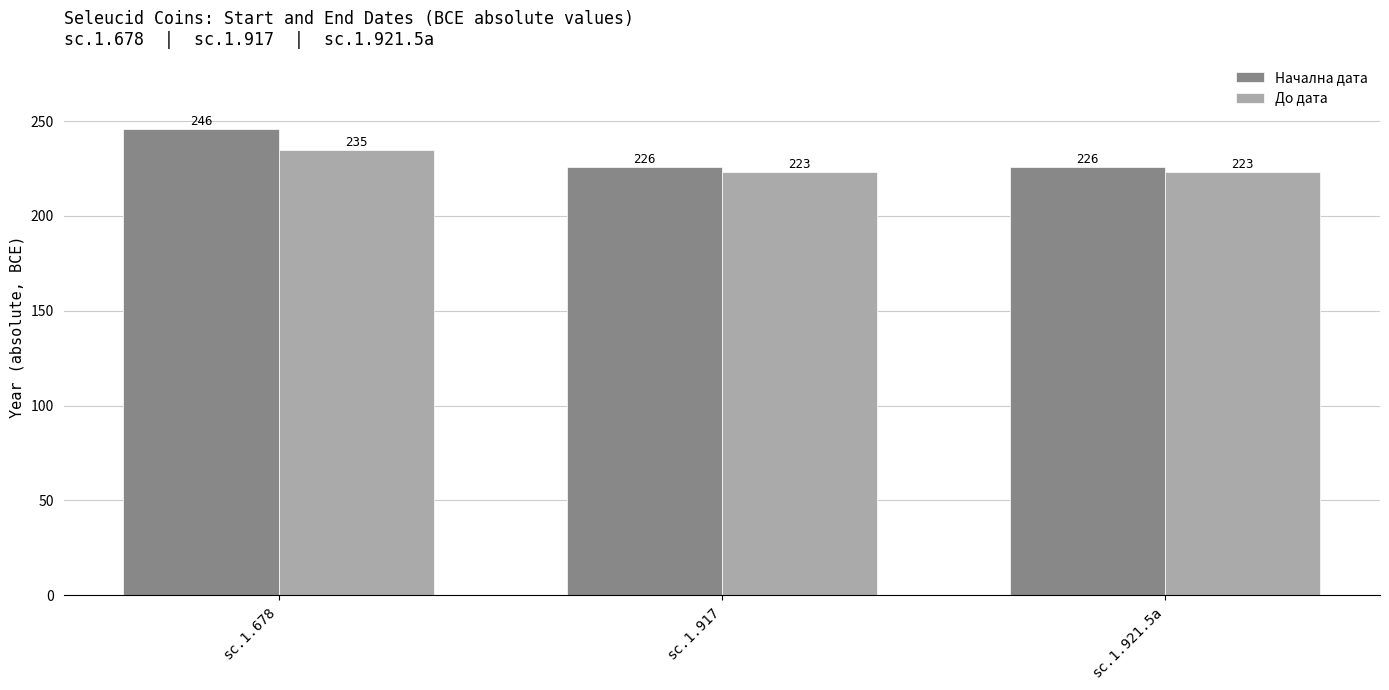

What is the average value of the Начална дата series?

233